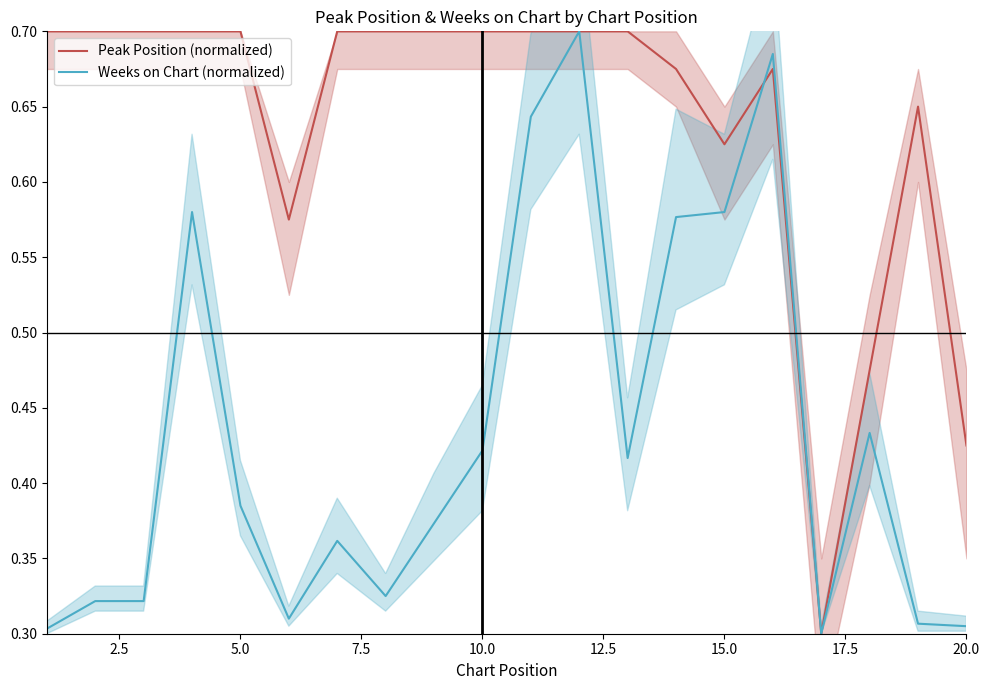

Reading right to left, list all the values displayed in this chart.

Peak Position (normalized): 0.4	0.6	0.5	0.3	0.7	0.6	0.7	0.7	0.7	0.7	0.7	0.7	0.7	0.7	0.6	0.7	0.7	0.7	0.7	0.7
Weeks on Chart (normalized): 0.3	0.3	0.4	0.3	0.7	0.6	0.6	0.4	0.7	0.6	0.4	0.4	0.3	0.4	0.3	0.4	0.6	0.3	0.3	0.3